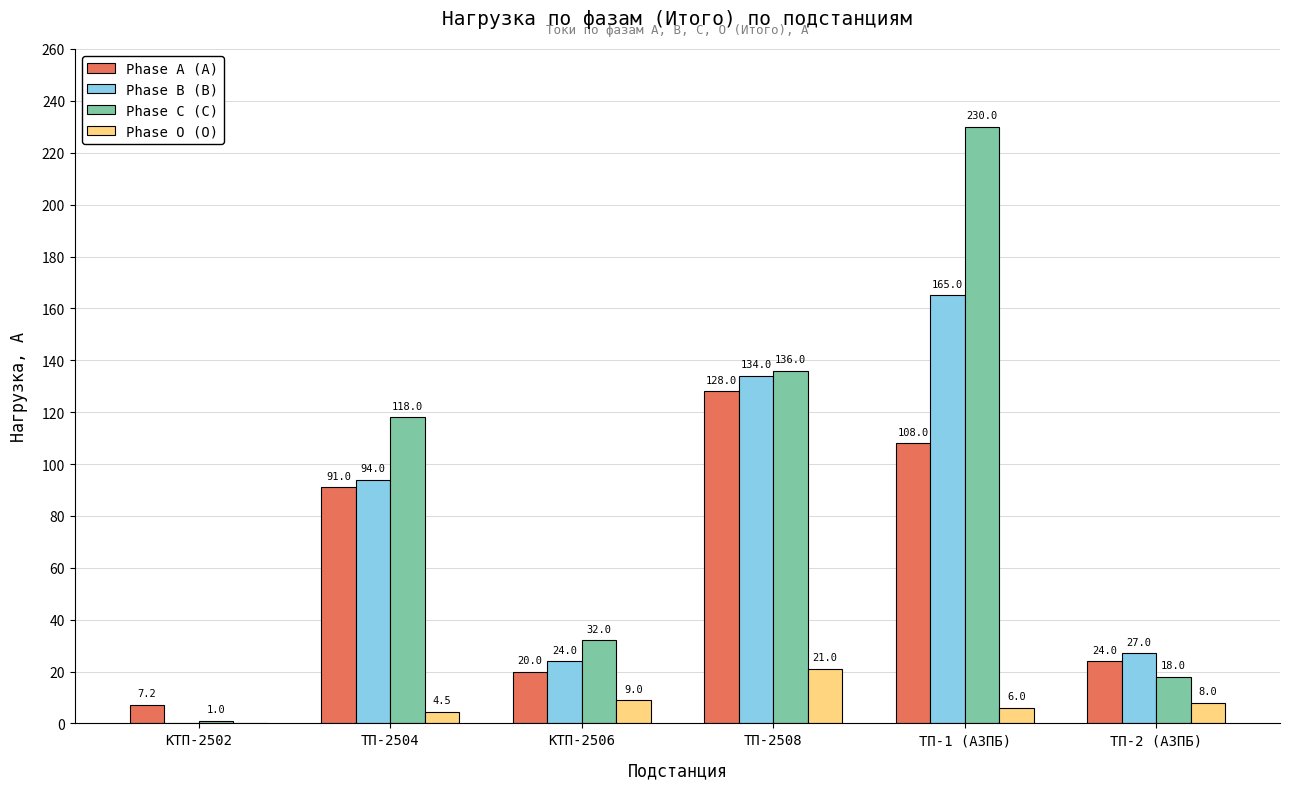

The value of Phase O (О) at КТП-2502 is 0.0. True or false?

True